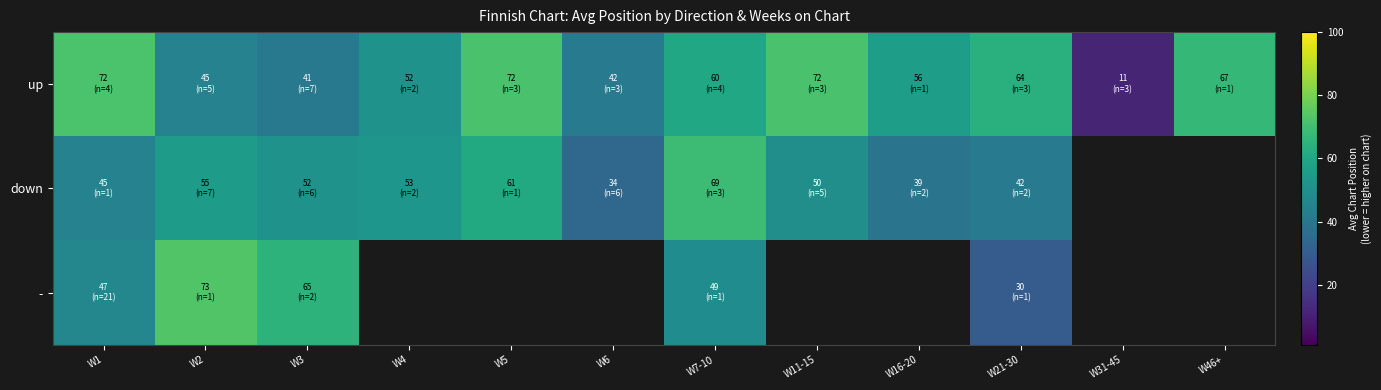

Rank the categories by up value from highest to lowest.

W1, W5, W11-15, W46+, W21-30, W7-10, W16-20, W4, W2, W6, W3, W31-45